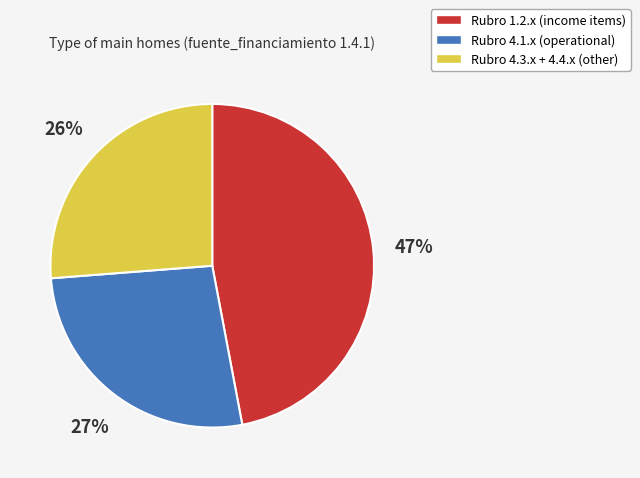

Which slice is the smallest?

Rubro 4.3.x + 4.4.x (other)